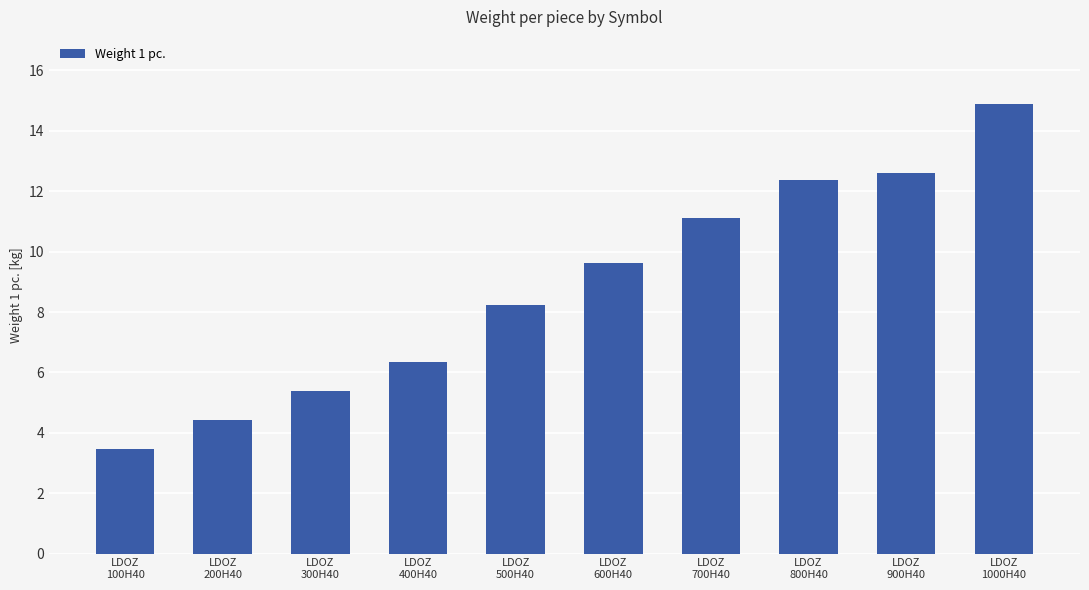

Reading right to left, list all the values displayed in this chart.

14.9	12.6	12.4	11.1	9.6	8.2	6.4	5.4	4.4	3.5